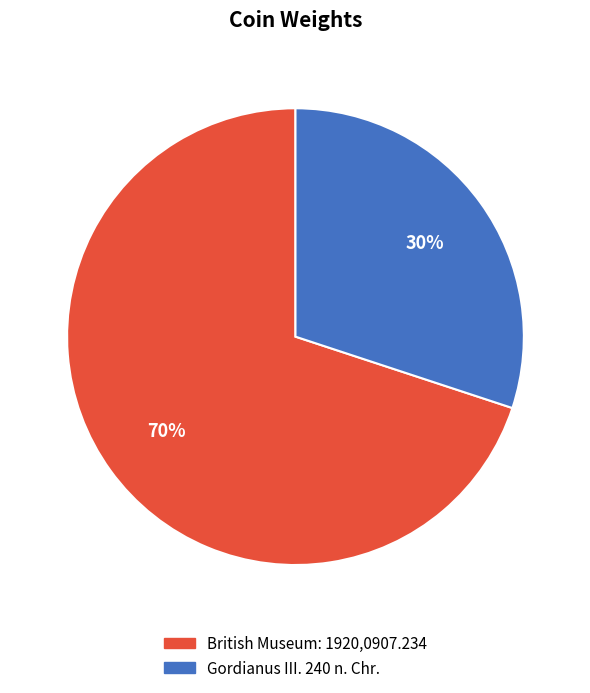

To the nearest percent, what portion does Gordianus III. 240 n. Chr. represent?

30%